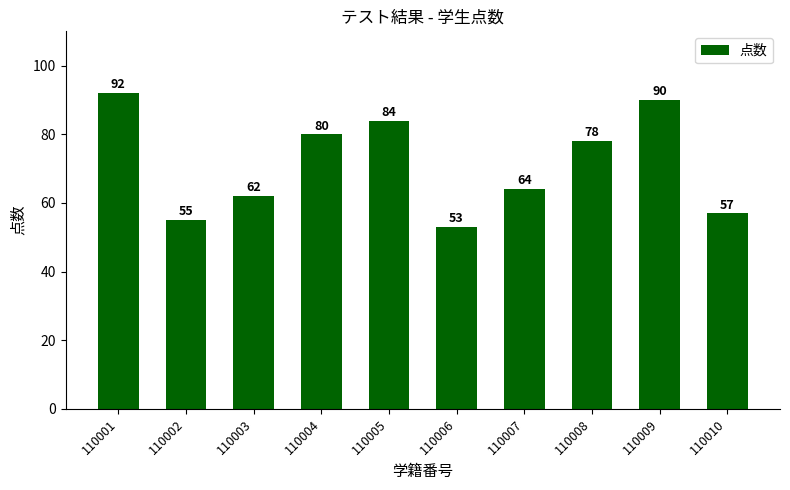

Reading right to left, extract all data points from this chart.

57	90	78	64	53	84	80	62	55	92